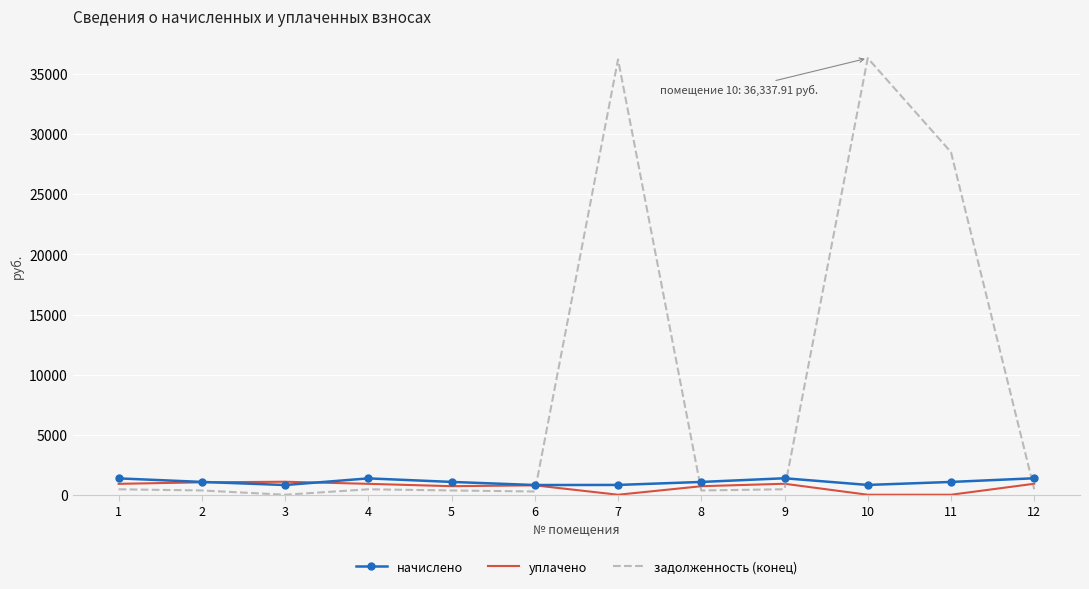

What is the difference between the second highest and second lowest values in the уплачено series?

1032.9